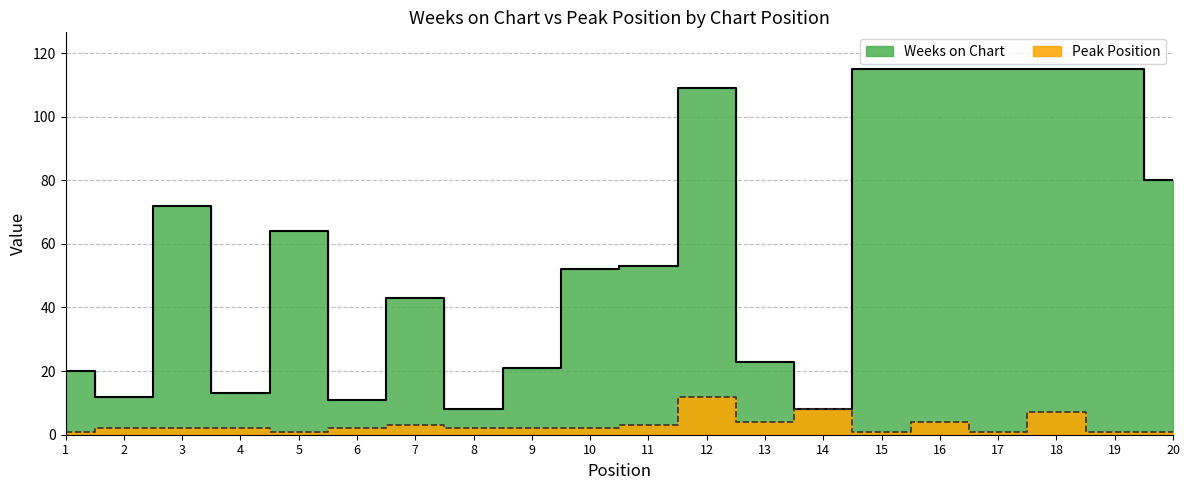

At which category is the sum across all series the highest?

18